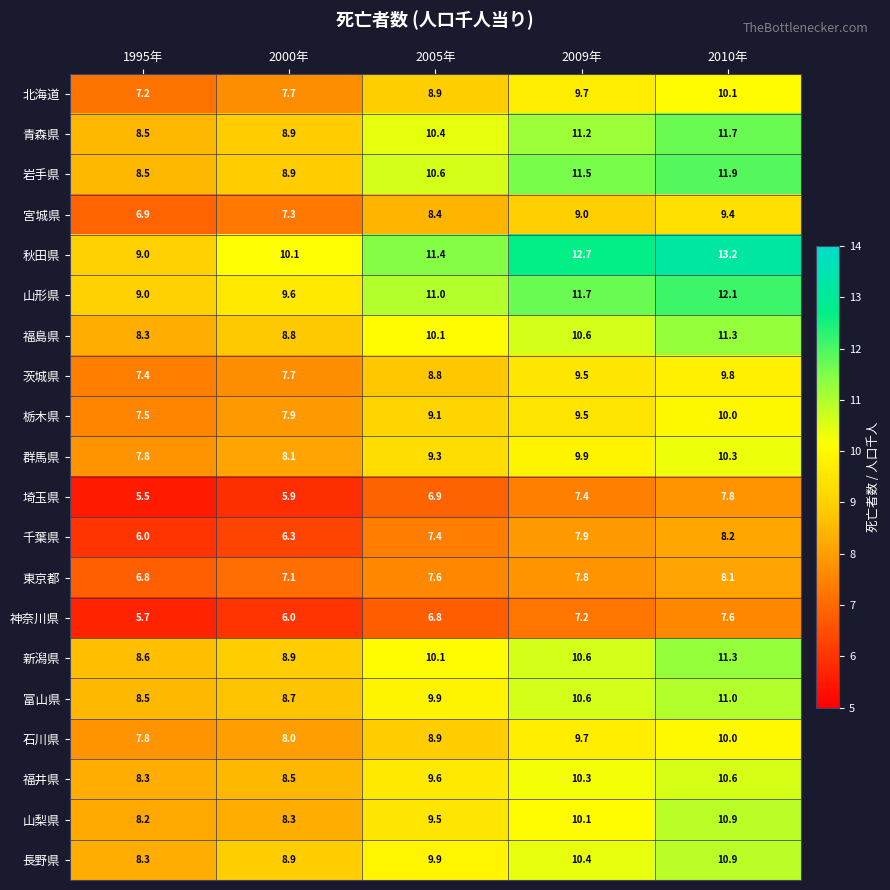

What is the difference between the highest and lowest values at 2010年?

5.6